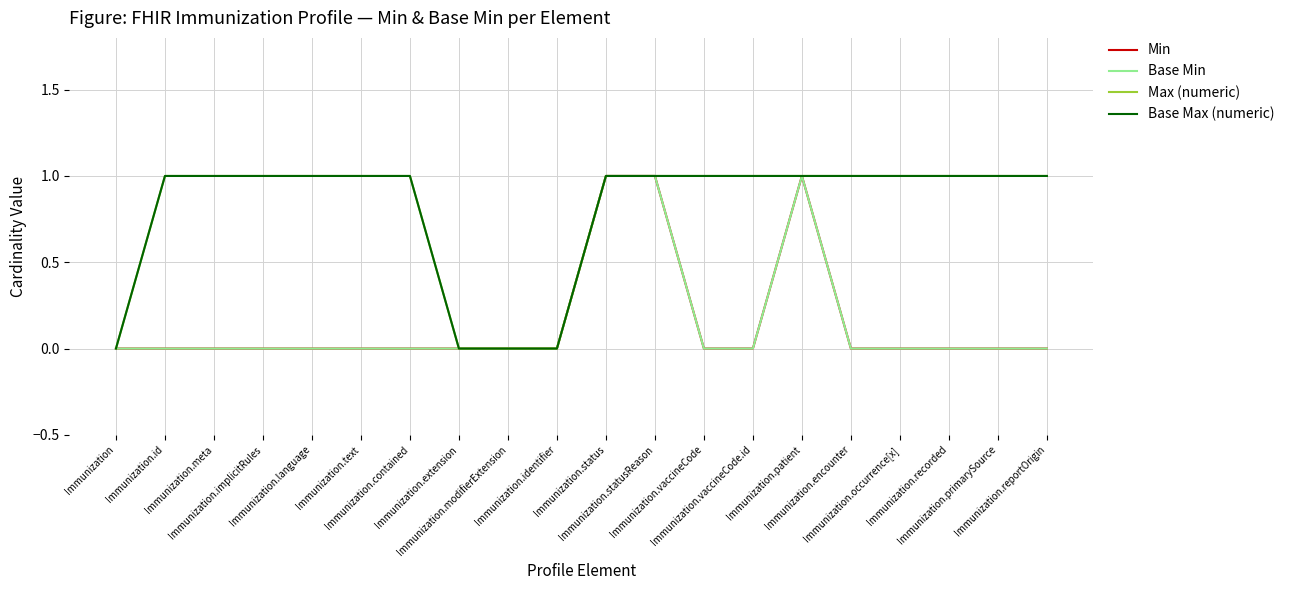

Is this an area chart (filled region under the line)?

No